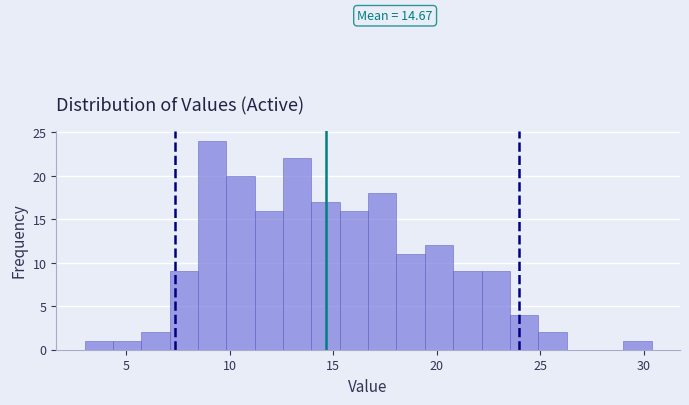

Around what value on the x-axis is the tallest bar? Give the approximate position of its centre, as read against the axis.

9.0